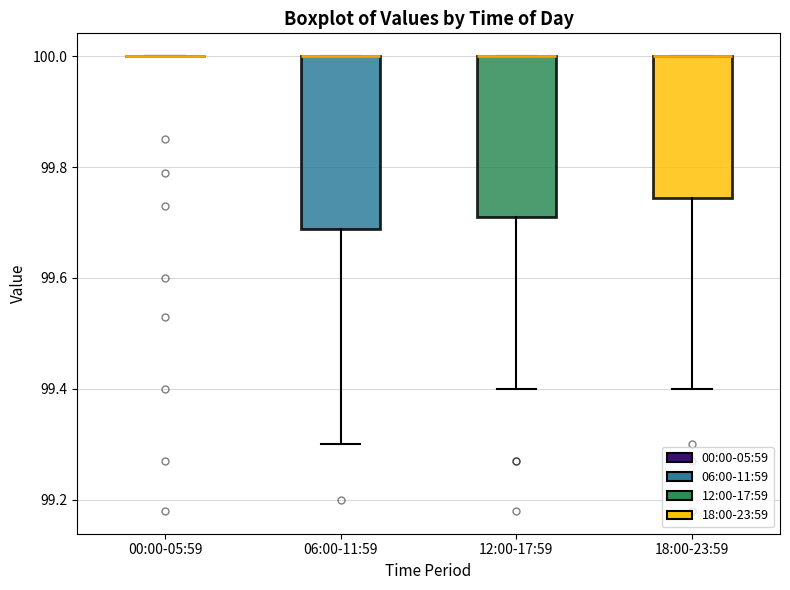

Comparing the boxes themselves (not the whiskers), which one is the tallest?

06:00-11:59